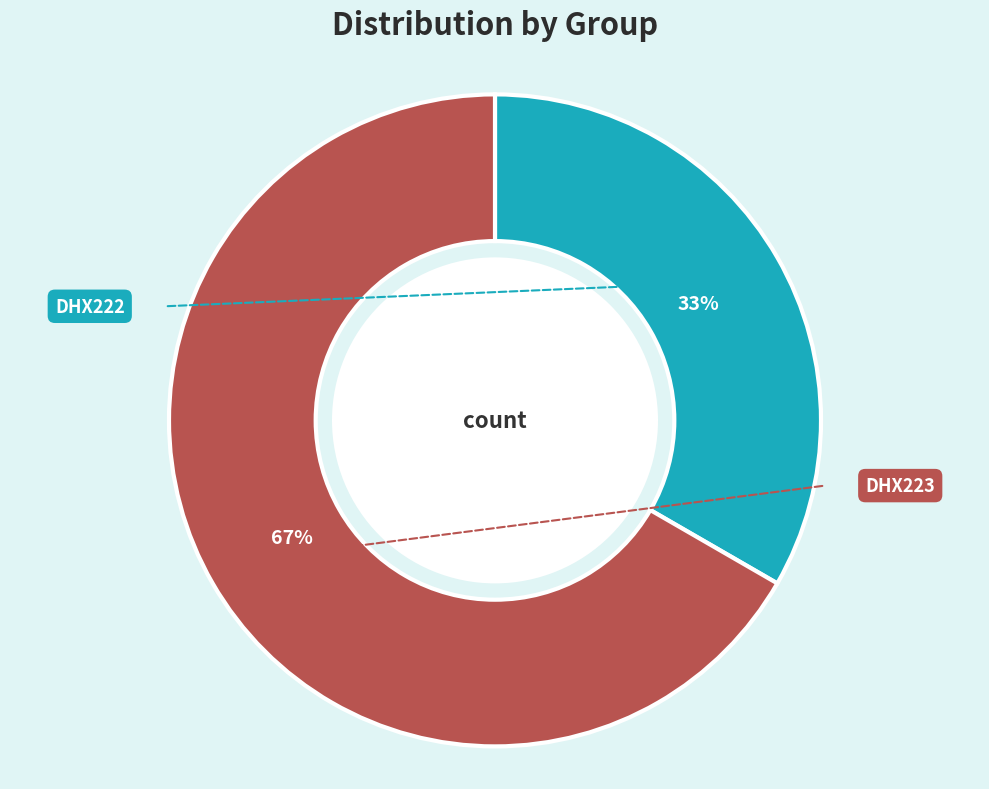

Rank the categories by value from lowest to highest.

DHX222, DHX223